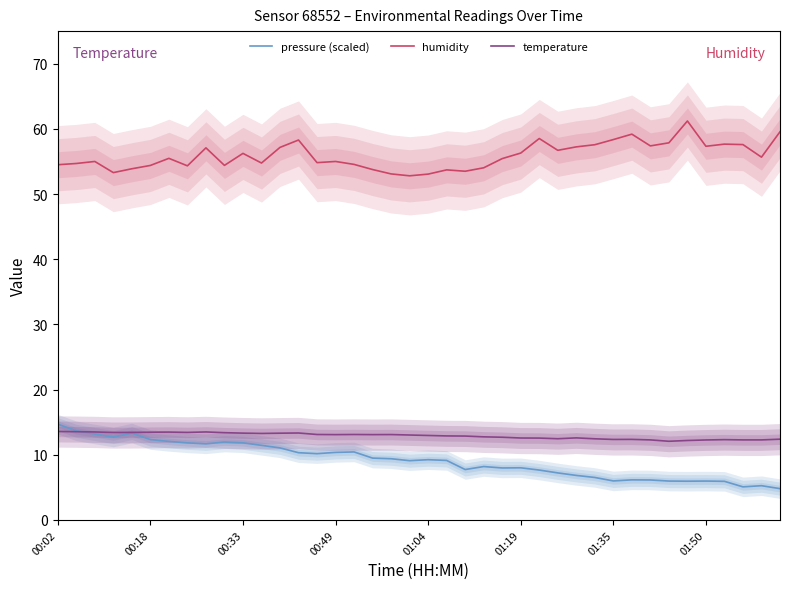

What are all the series names shown in the legend?

pressure (scaled), humidity, temperature